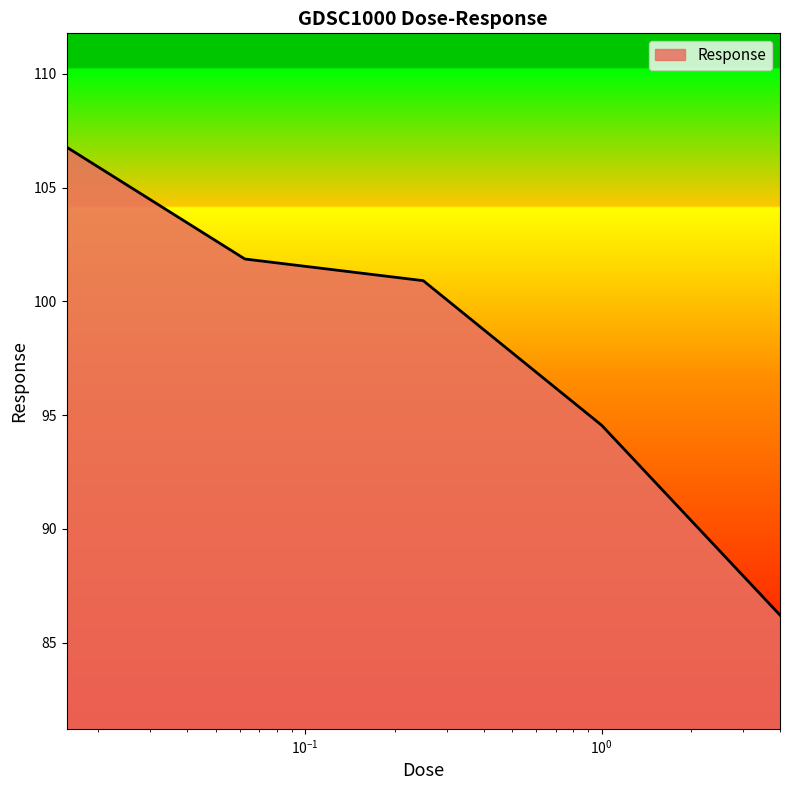

True or false: the data has more than 2 interior local peaks.

False